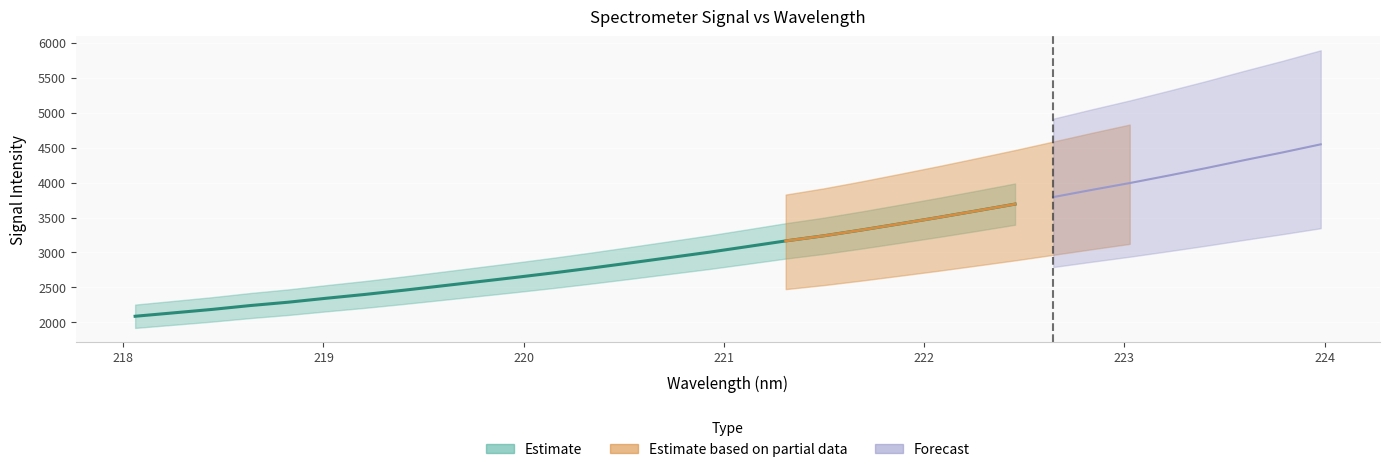

What is the change in value from 23 to 27?

+407.0